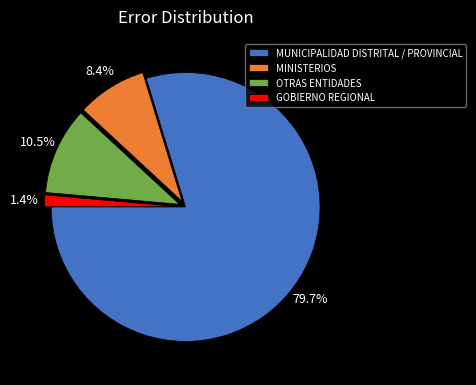

Which slice is the smallest?

GOBIERNO REGIONAL